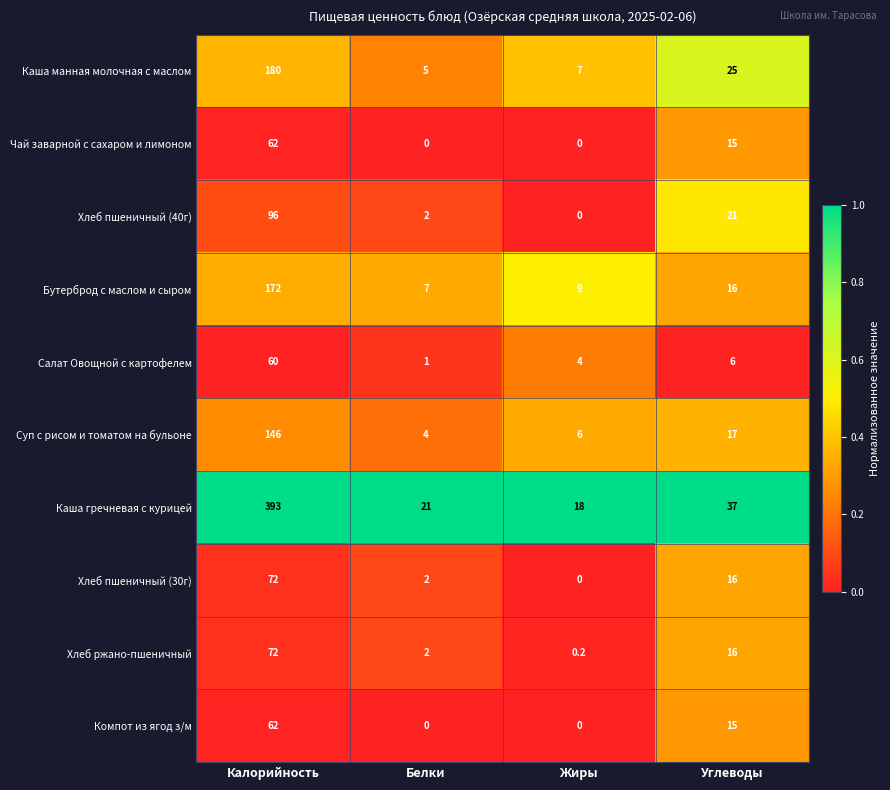

The Хлеб пшеничный (30г) series shows -39.5 at Жиры. True or false?

False